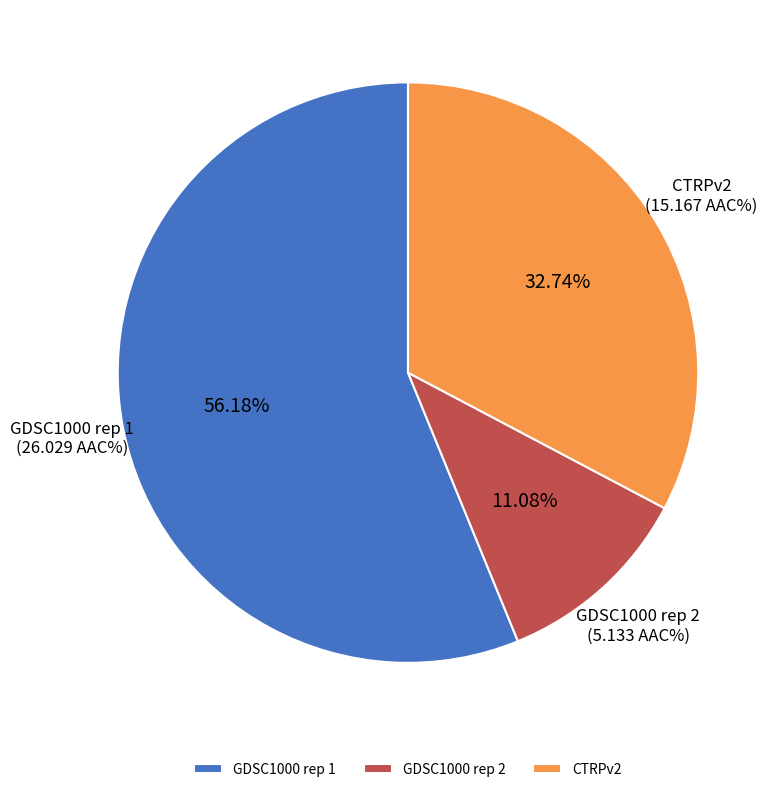

Which slice is the smallest?

GDSC1000 rep 2